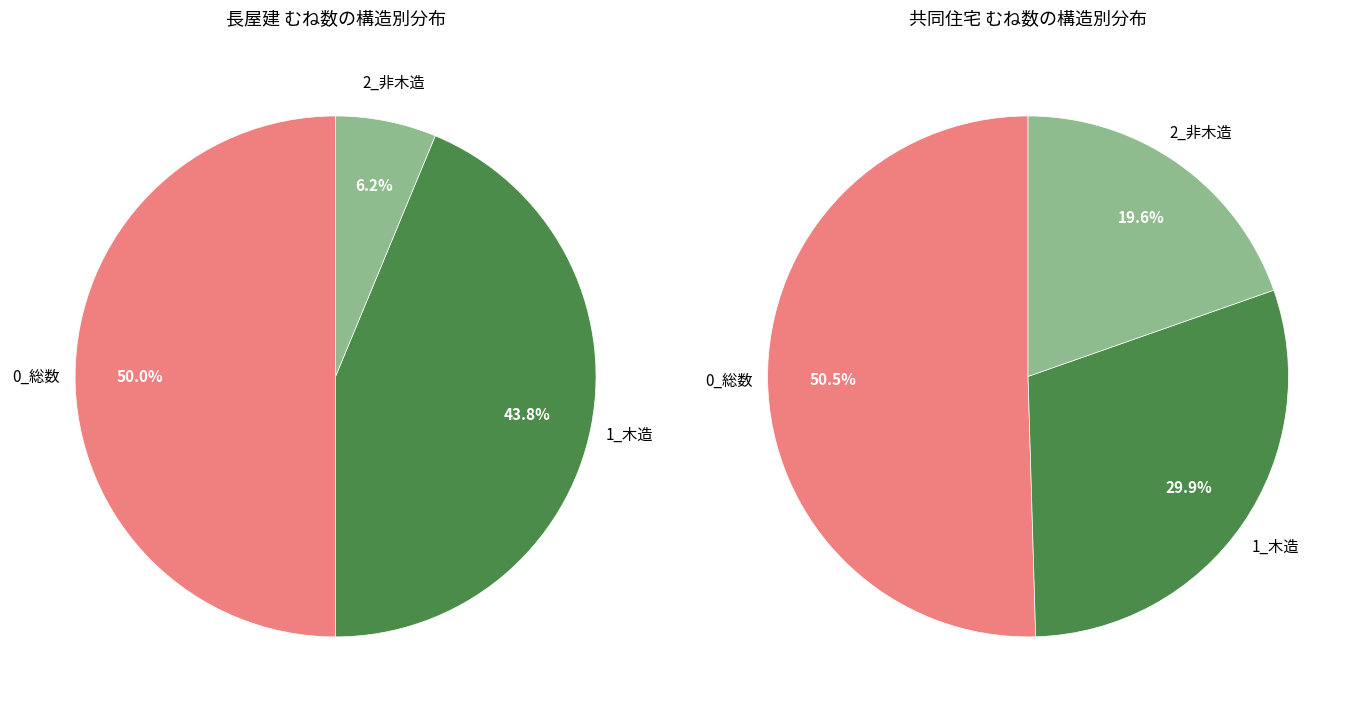

Count the number of slices in the pie.

3